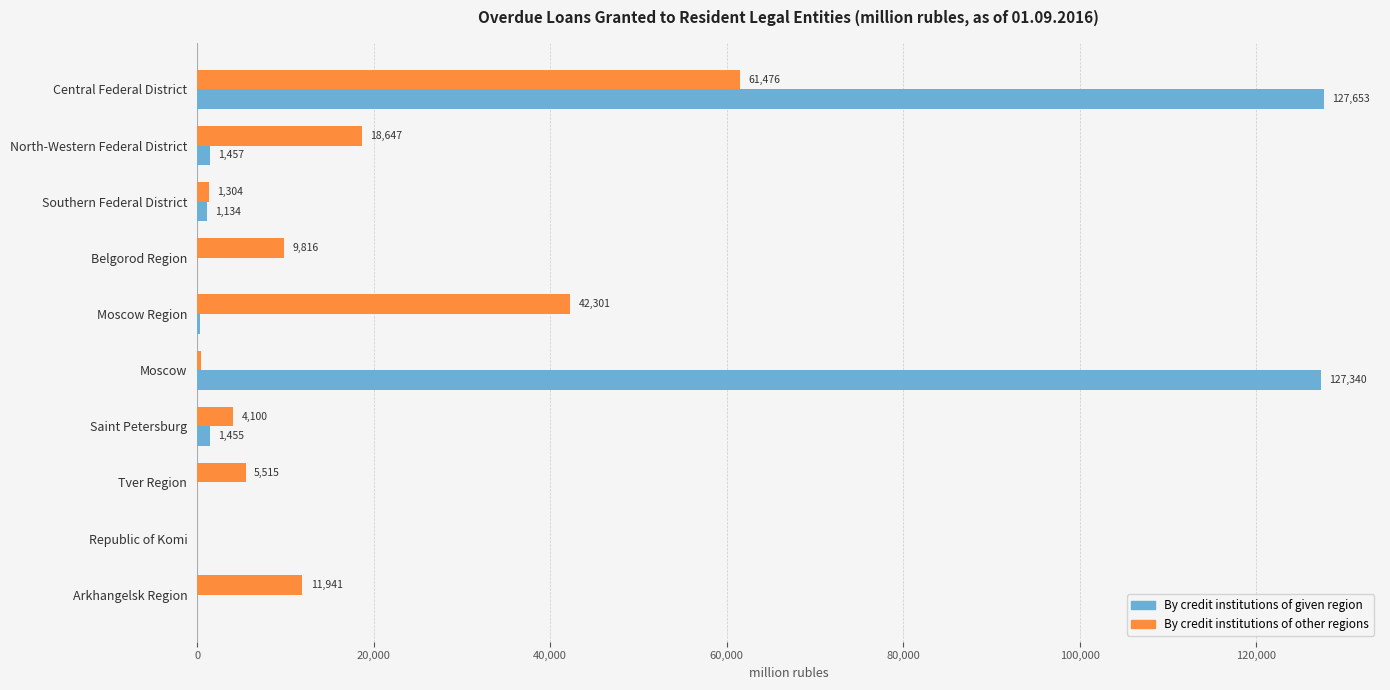

What is the sum of all By credit institutions of other regions values?

155545